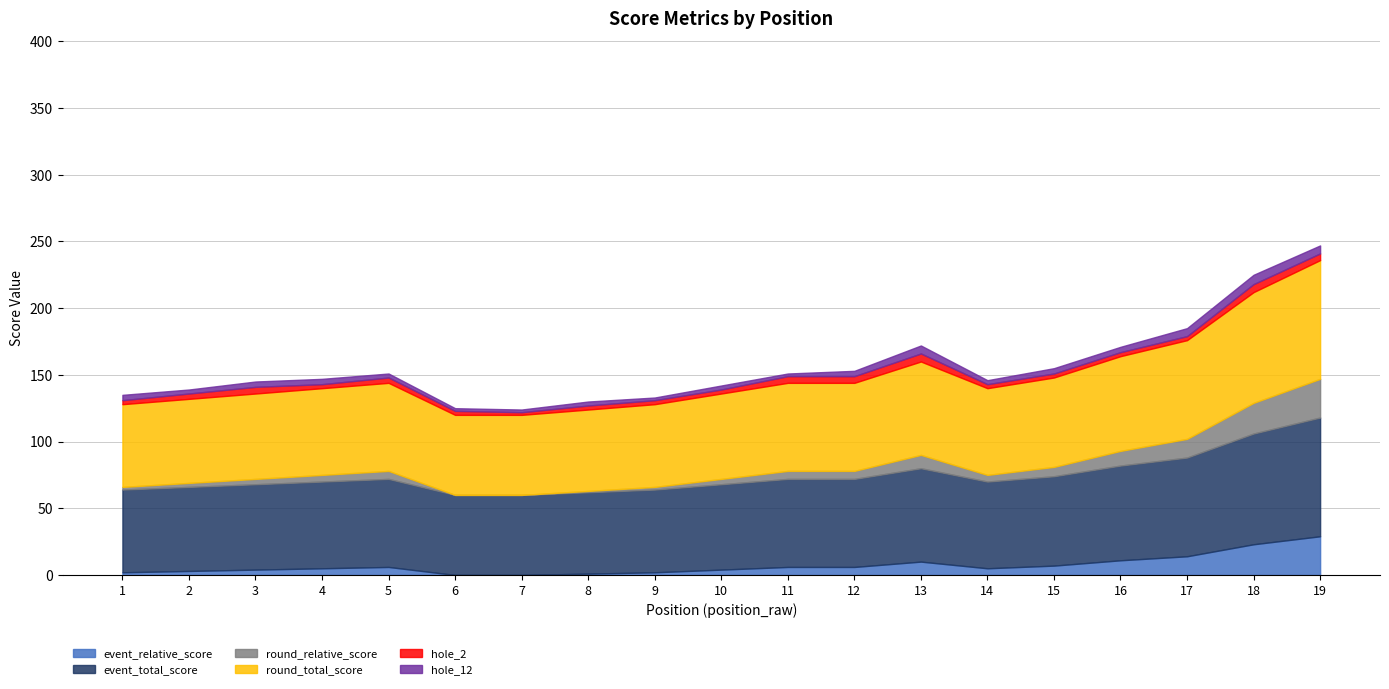

How many lines are shown in the chart?

6